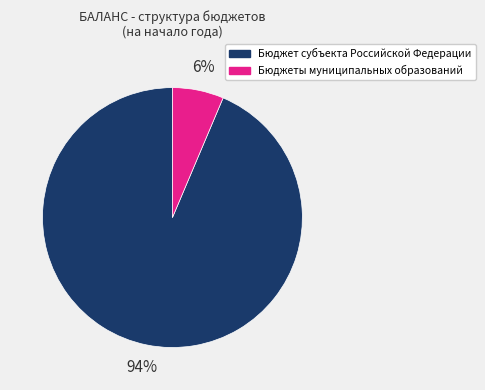

Count the number of slices in the pie.

2